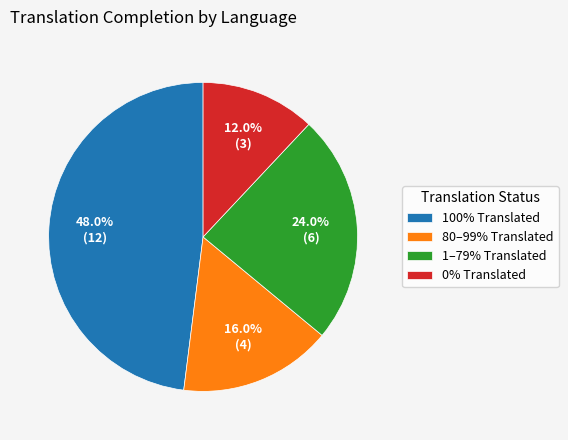

Approximately how many times larger is the value at 100% Translated compared to 0% Translated?

4.0